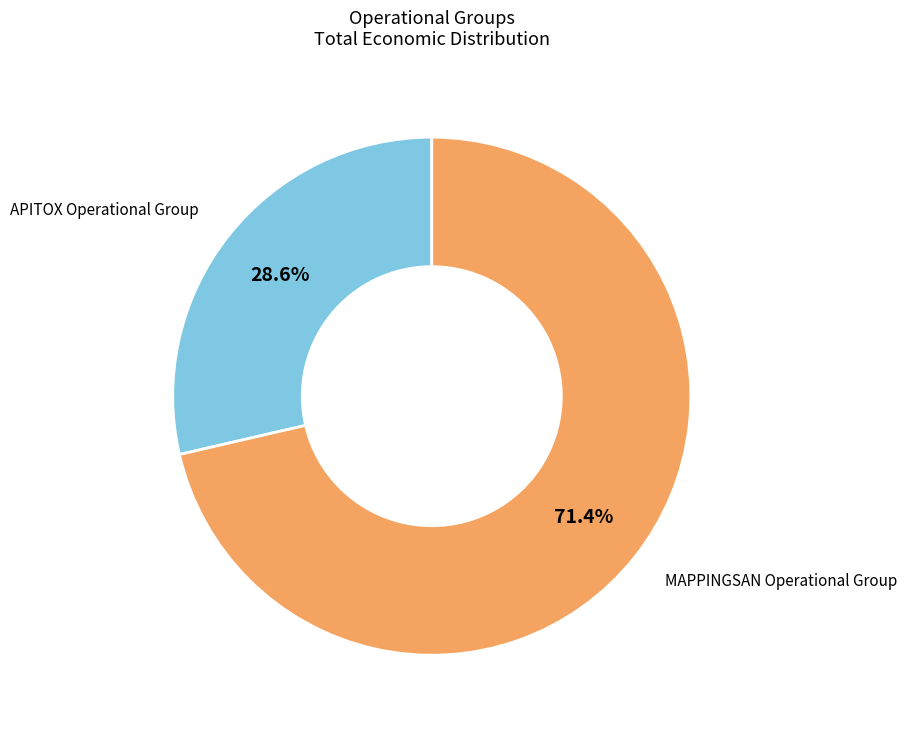

Is there any slice that represents more than half of the pie?

Yes